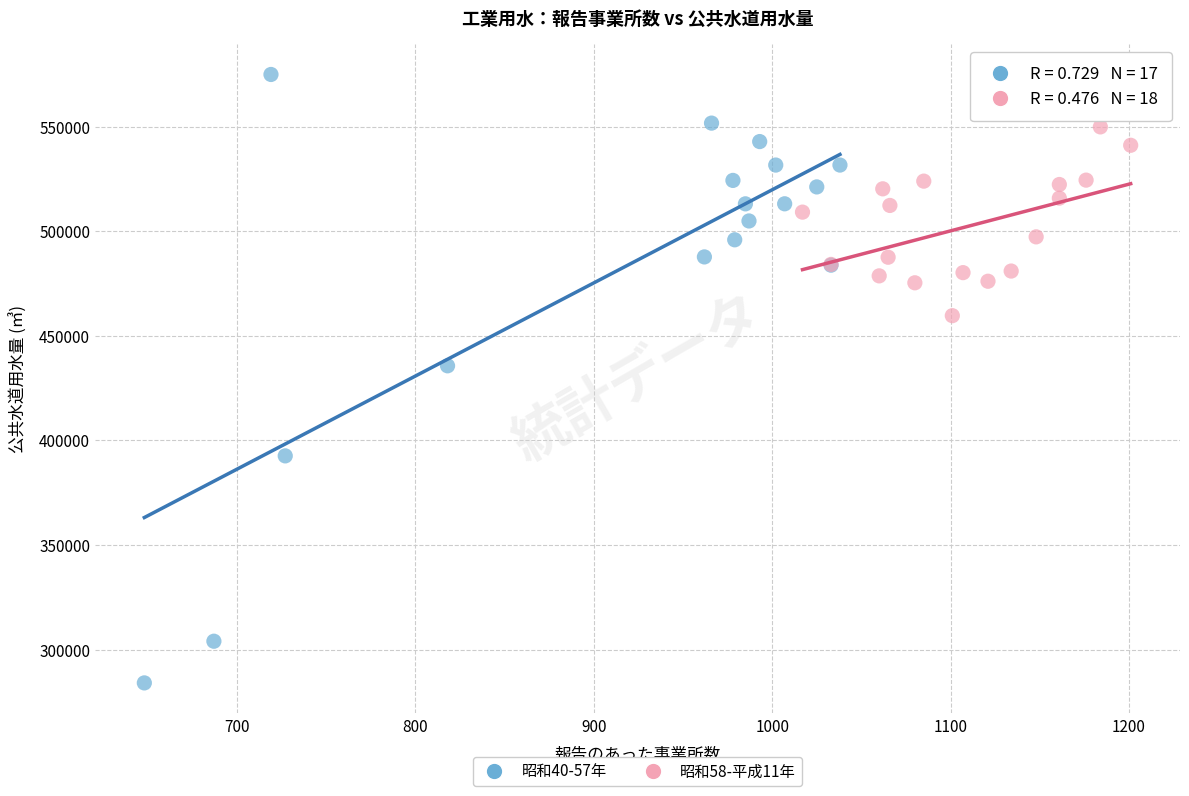

Which series contains the highest Y value?

昭和40-57年